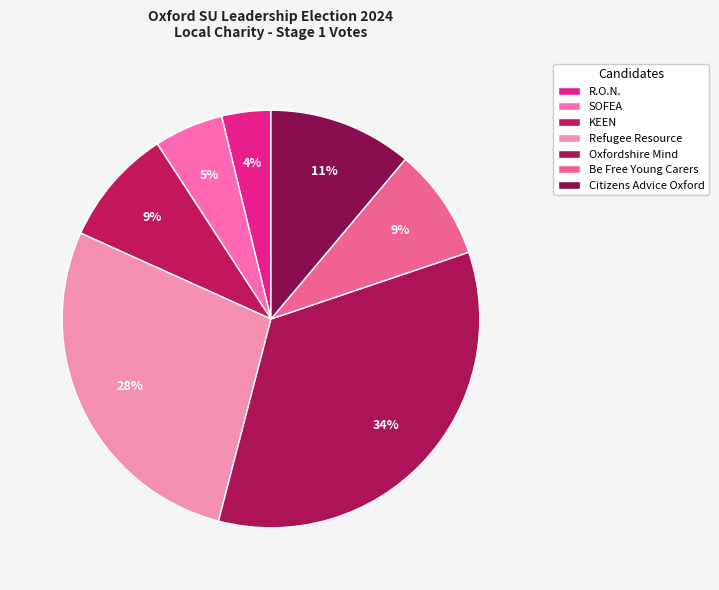

Is it true that Oxfordshire Mind is 27% of the pie?

False